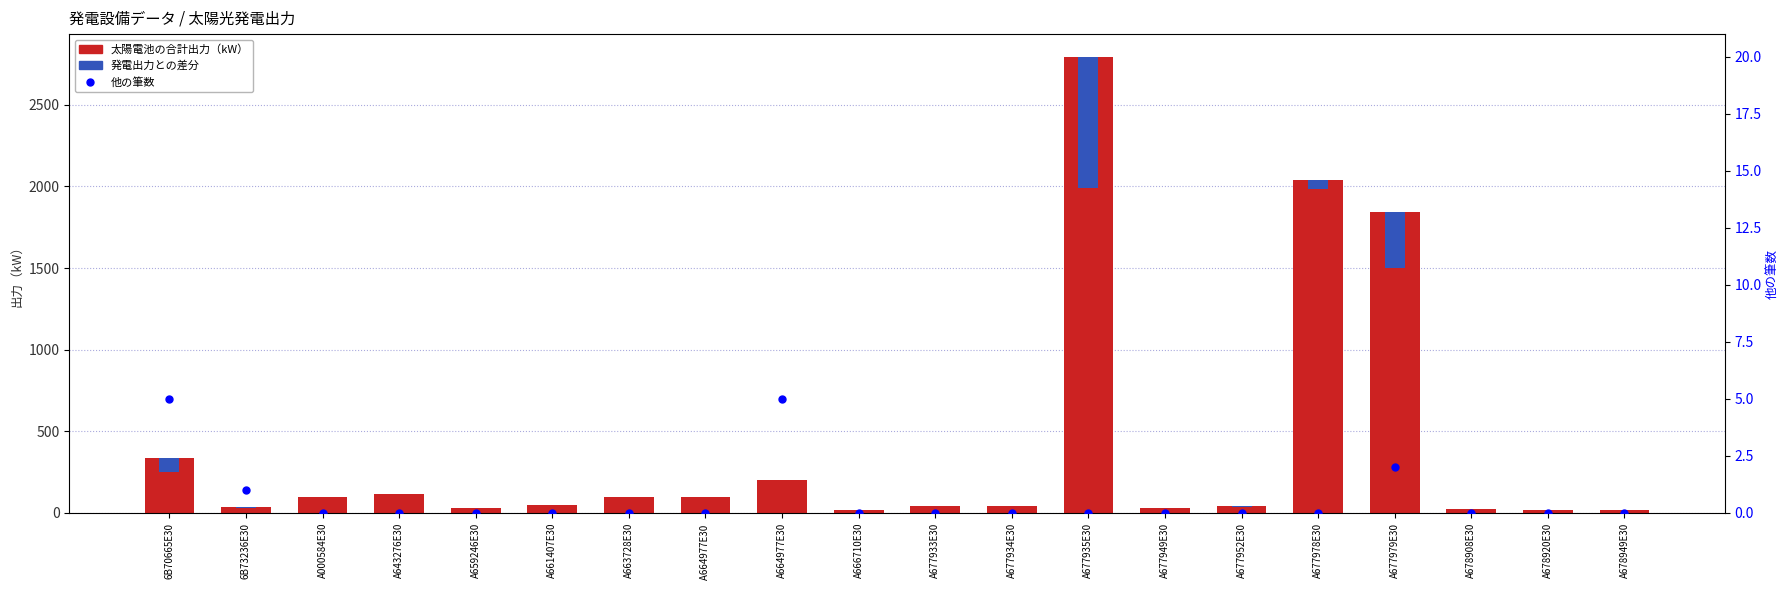

Which label corresponds to the smallest value in the chart?

A000584E30